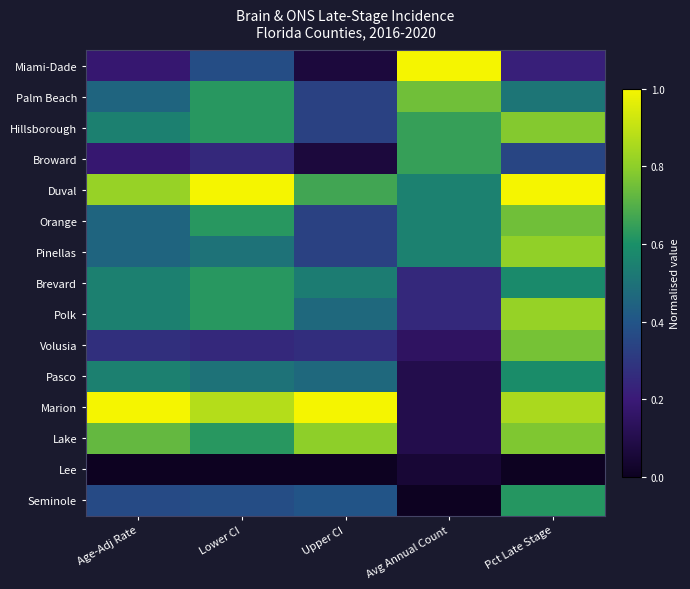

Reading right to left, extract all data points from this chart.

Miami-Dade: Pct Late Stage=0.2	Avg Annual Count=1.0	Upper CI=0.1	Lower CI=0.4	Age-Adj Rate=0.2
Palm Beach: Pct Late Stage=0.5	Avg Annual Count=0.7	Upper CI=0.3	Lower CI=0.6	Age-Adj Rate=0.5
Hillsborough: Pct Late Stage=0.8	Avg Annual Count=0.6	Upper CI=0.3	Lower CI=0.6	Age-Adj Rate=0.5
Broward: Pct Late Stage=0.3	Avg Annual Count=0.6	Upper CI=0.1	Lower CI=0.2	Age-Adj Rate=0.2
Duval: Pct Late Stage=1.0	Avg Annual Count=0.5	Upper CI=0.7	Lower CI=1.0	Age-Adj Rate=0.8
Orange: Pct Late Stage=0.7	Avg Annual Count=0.5	Upper CI=0.3	Lower CI=0.6	Age-Adj Rate=0.5
Pinellas: Pct Late Stage=0.8	Avg Annual Count=0.5	Upper CI=0.3	Lower CI=0.5	Age-Adj Rate=0.5
Brevard: Pct Late Stage=0.6	Avg Annual Count=0.2	Upper CI=0.5	Lower CI=0.6	Age-Adj Rate=0.5
Polk: Pct Late Stage=0.8	Avg Annual Count=0.2	Upper CI=0.5	Lower CI=0.6	Age-Adj Rate=0.5
Volusia: Pct Late Stage=0.8	Avg Annual Count=0.1	Upper CI=0.3	Lower CI=0.2	Age-Adj Rate=0.3
Pasco: Pct Late Stage=0.6	Avg Annual Count=0.1	Upper CI=0.5	Lower CI=0.5	Age-Adj Rate=0.5
Marion: Pct Late Stage=0.9	Avg Annual Count=0.1	Upper CI=1.0	Lower CI=0.9	Age-Adj Rate=1.0
Lake: Pct Late Stage=0.8	Avg Annual Count=0.1	Upper CI=0.8	Lower CI=0.6	Age-Adj Rate=0.7
Lee: Pct Late Stage=0.0	Avg Annual Count=0.0	Upper CI=0.0	Lower CI=0.0	Age-Adj Rate=0.0
Seminole: Pct Late Stage=0.6	Avg Annual Count=0.0	Upper CI=0.4	Lower CI=0.4	Age-Adj Rate=0.4